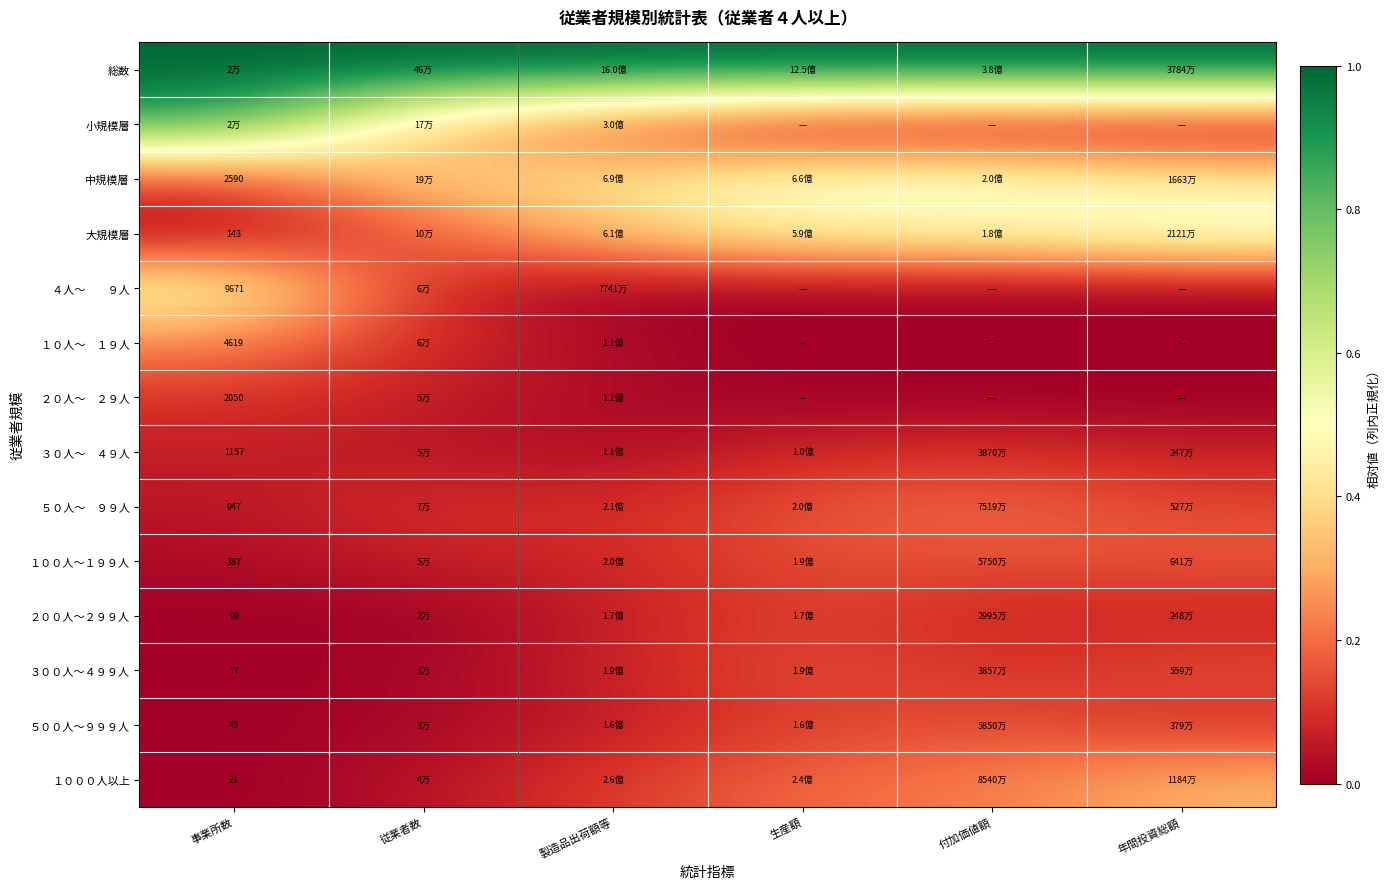

Which category has the lowest value across all series?

生産額